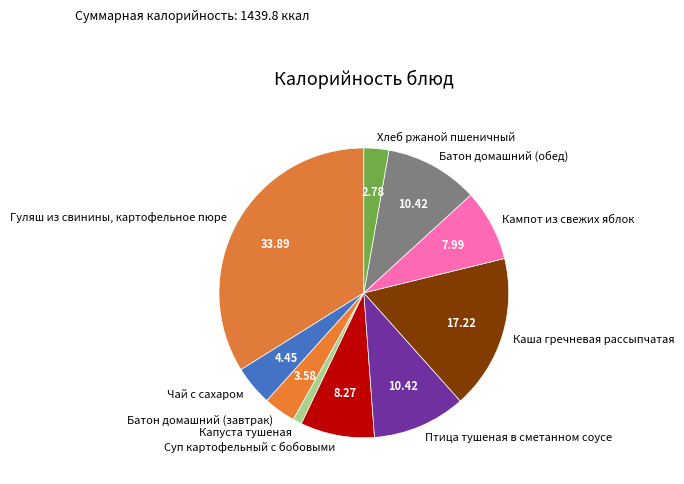

Is there a majority slice in this chart?

No